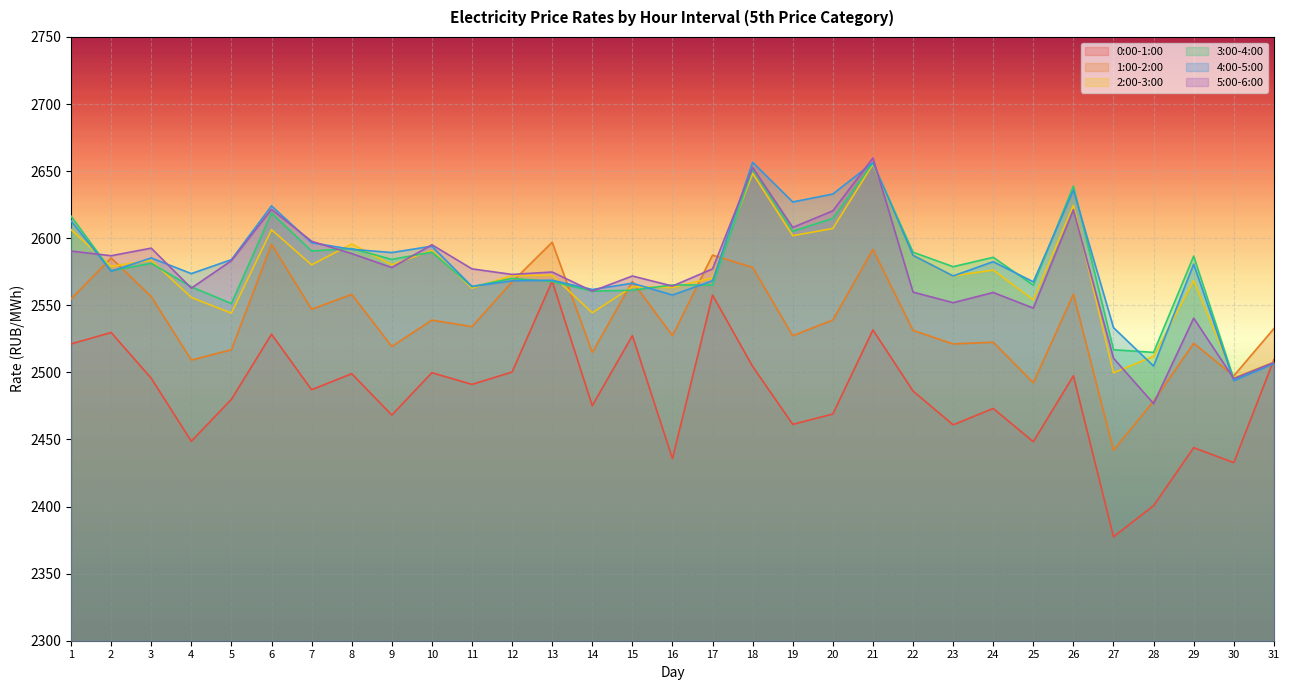

What is the sum of the 5:00-6:00 values at 29 and 23?

5092.4